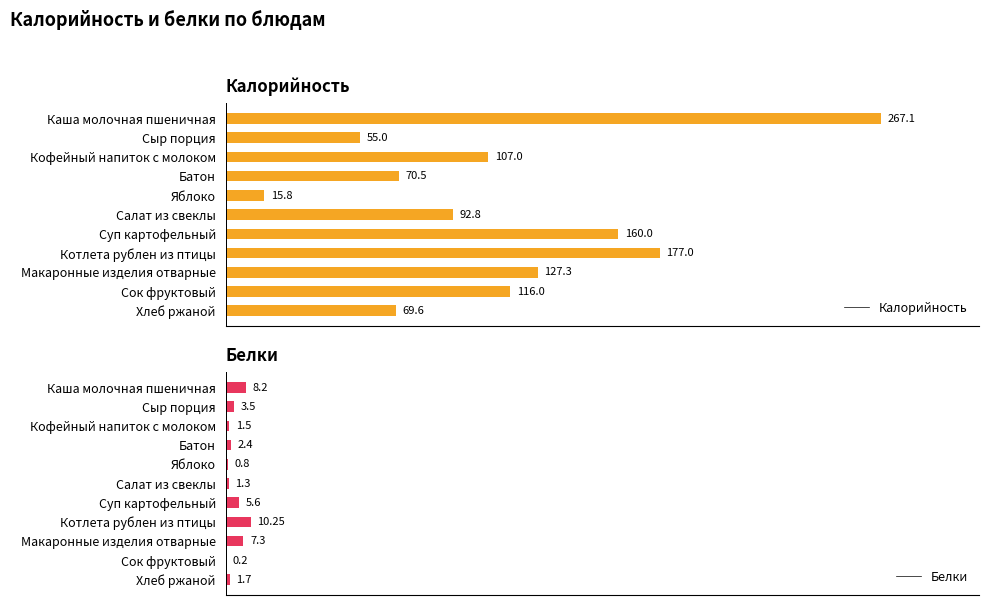

Which series has the largest total across all categories?

Калорийность